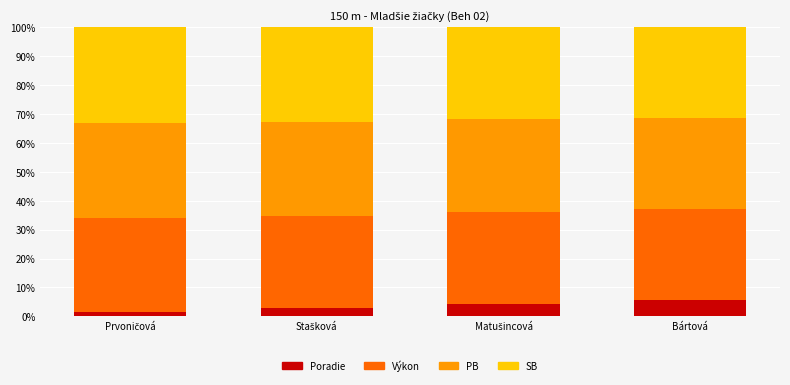

What is the highest value of the Poradie series?

5.7